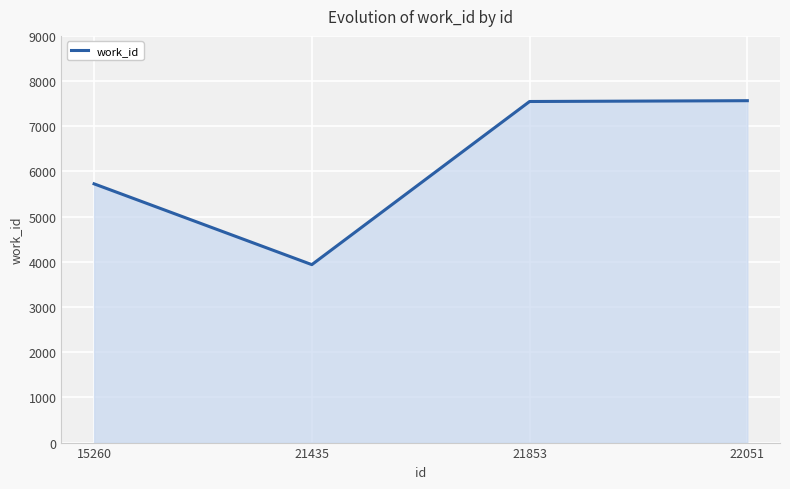

Is it true that the value at 21853 is 7548?

True